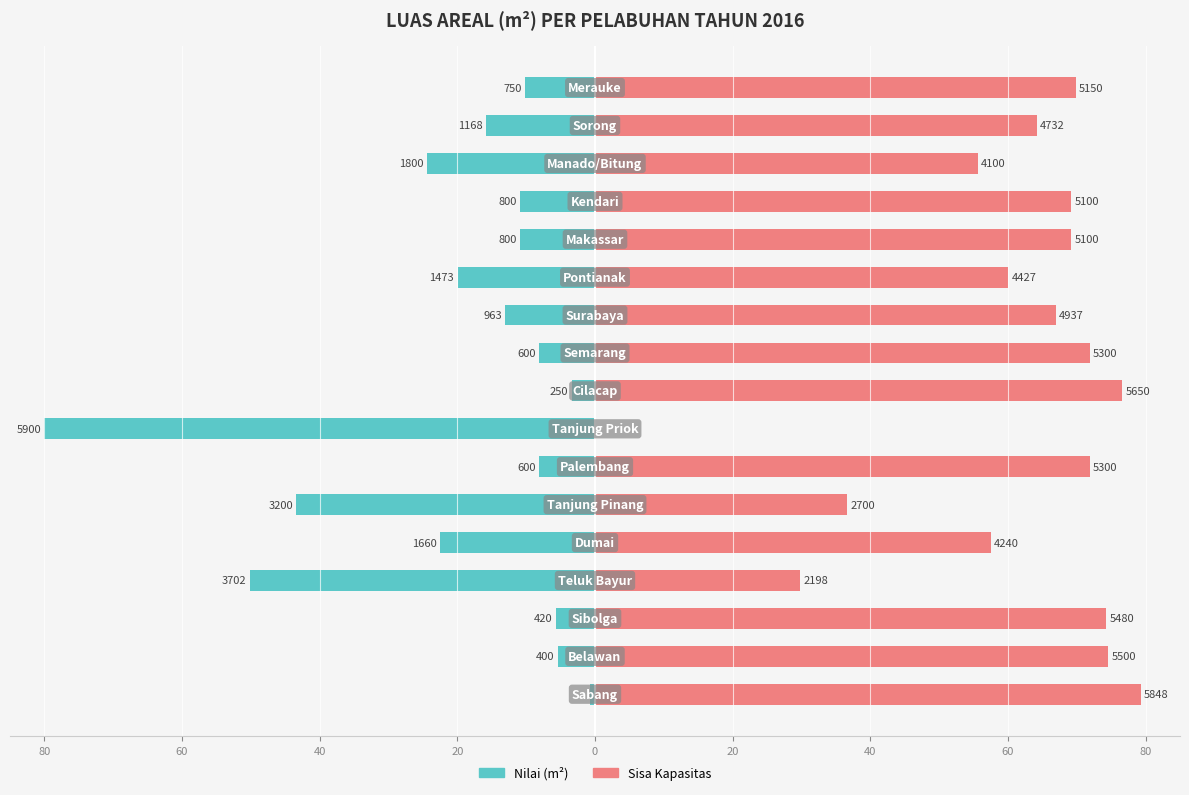

Reading left to right, extract all data points from this chart.

Nilai (m²): -0.7	-5.4	-5.7	-50.2	-22.5	-43.4	-8.1	-80.0	-3.4	-8.1	-13.1	-20.0	-10.8	-10.8	-24.4	-15.8	-10.2
Sisa Kapasitas: 79.3	74.6	74.3	29.8	57.5	36.6	71.9	0.0	76.6	71.9	66.9	60.0	69.2	69.2	55.6	64.2	69.8